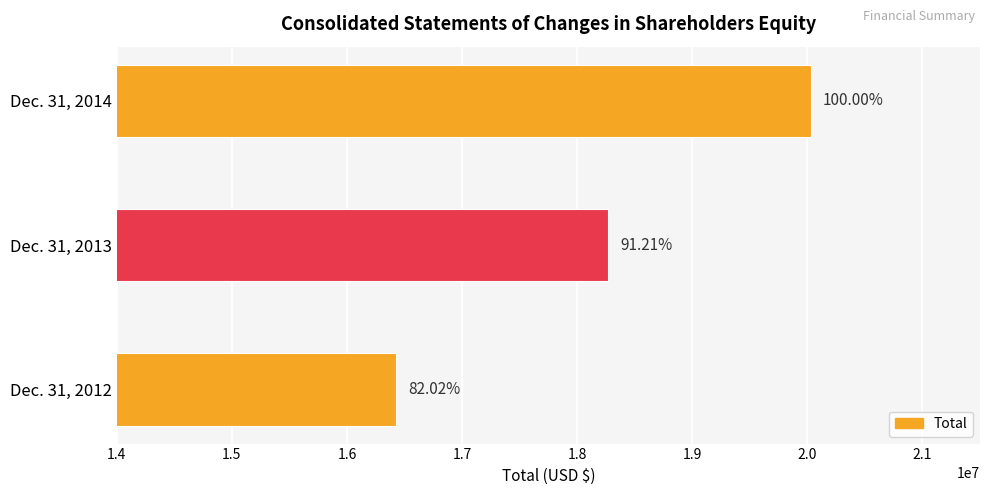

Count the values in the range 16430094 to 20032120.

3